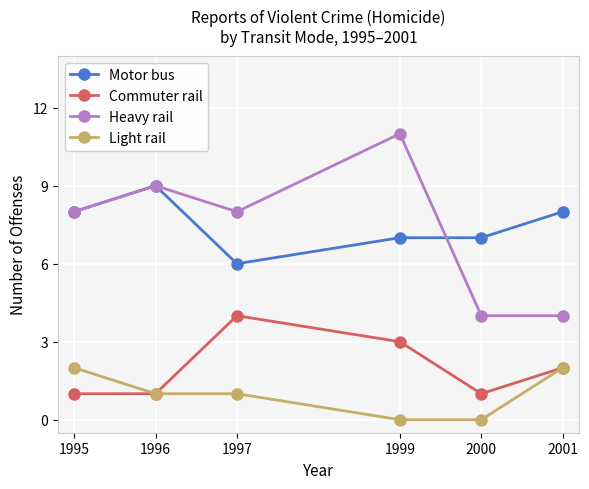

What is the greatest value displayed?

11